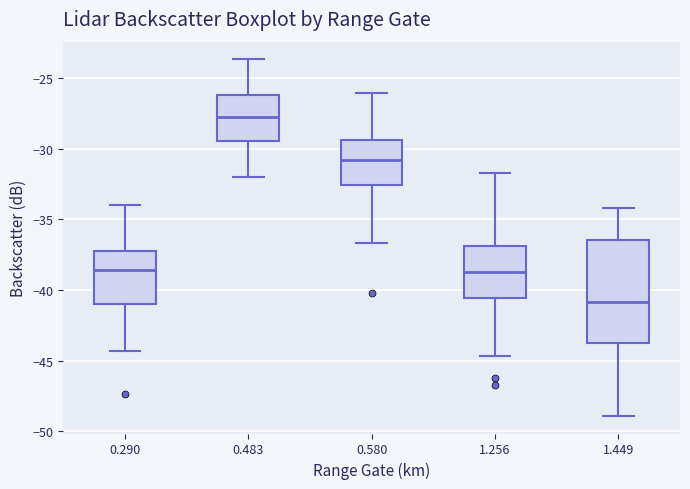

Reading left to right, transcribe this box plot: for each box, give where its median line is, the range the box spans, and where its two whiskers end, as read against the y-axis. The values are not printed on the chart, so give them approximately, as read against the axis.

0.290: median -38.5, box -41.0 to -37.0, whiskers -44.5 to -34.0
0.483: median -27.5, box -29.5 to -26.0, whiskers -32.0 to -23.5
0.580: median -31.0, box -32.5 to -29.5, whiskers -36.5 to -26.0
1.256: median -38.5, box -40.5 to -37.0, whiskers -44.5 to -31.5
1.449: median -41.0, box -44.0 to -36.5, whiskers -49.0 to -34.0